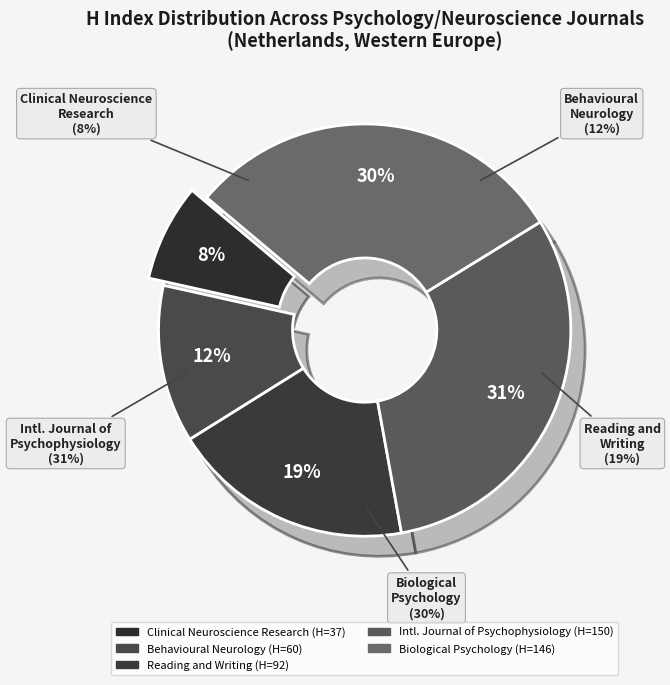

True or false: Clinical Neuroscience Research accounts for 8% of the total.

True